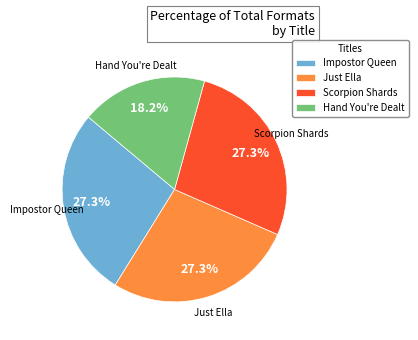

What is the smallest slice in the pie chart?

Hand You're Dealt